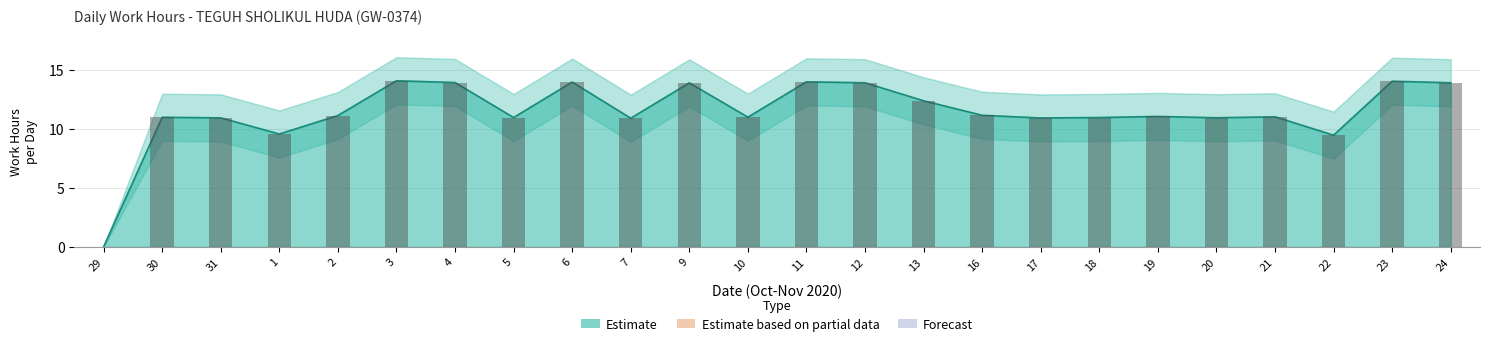

At which category is the sum across all series the highest?

3